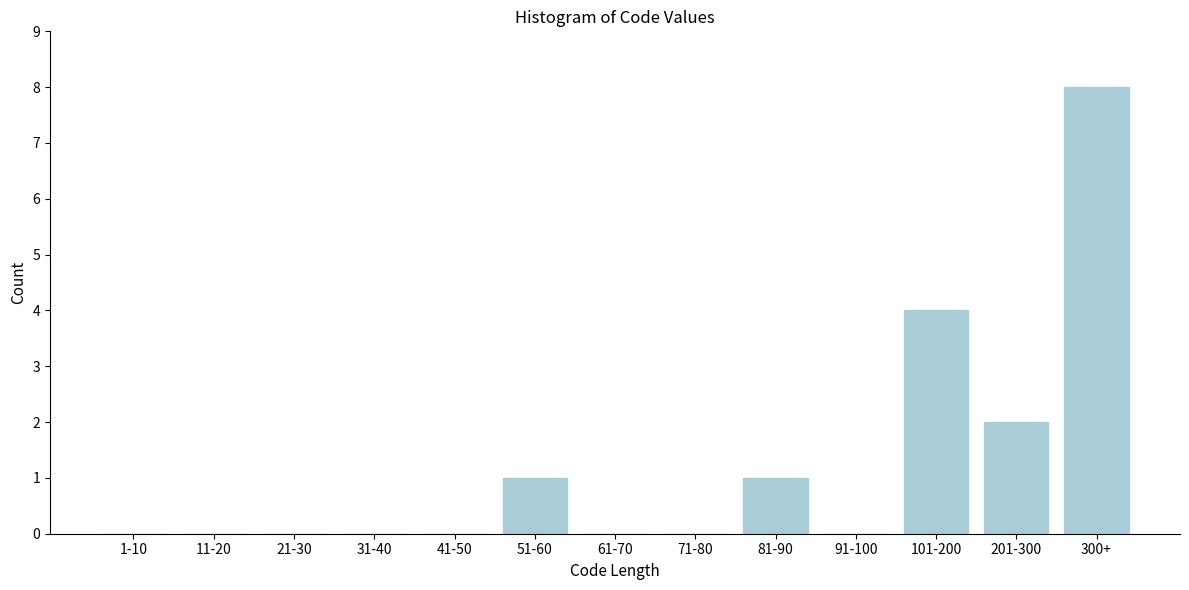

Reading right to left, transcribe all the data shown in this chart.

300+=8	201-300=2	101-200=4	91-100=0	81-90=1	71-80=0	61-70=0	51-60=1	41-50=0	31-40=0	21-30=0	11-20=0	1-10=0